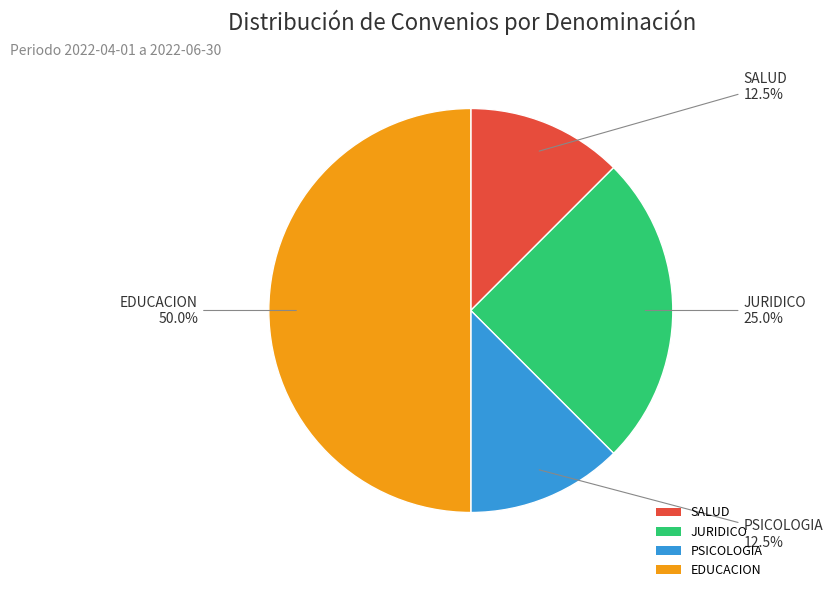

Does JURIDICO represent more than half of the total?

No